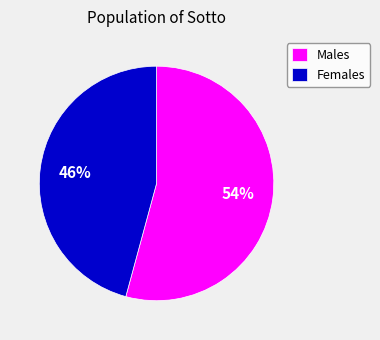

What is the largest slice in the pie chart?

Males